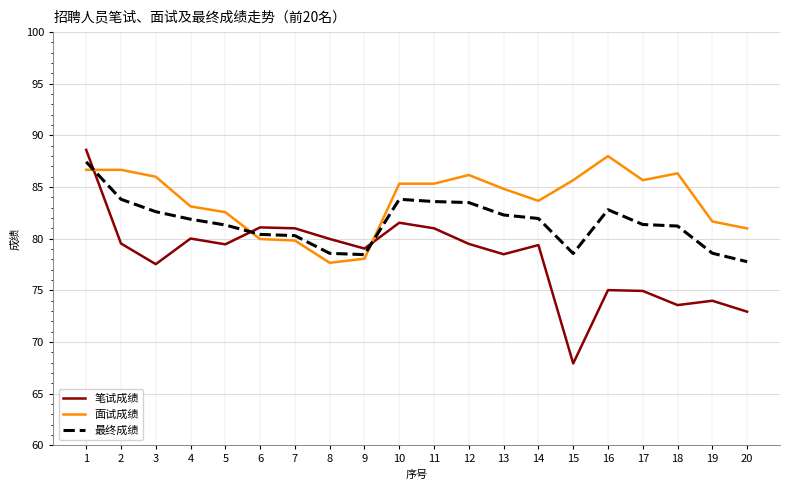

Where is the first local maximum for 笔试成绩?

4